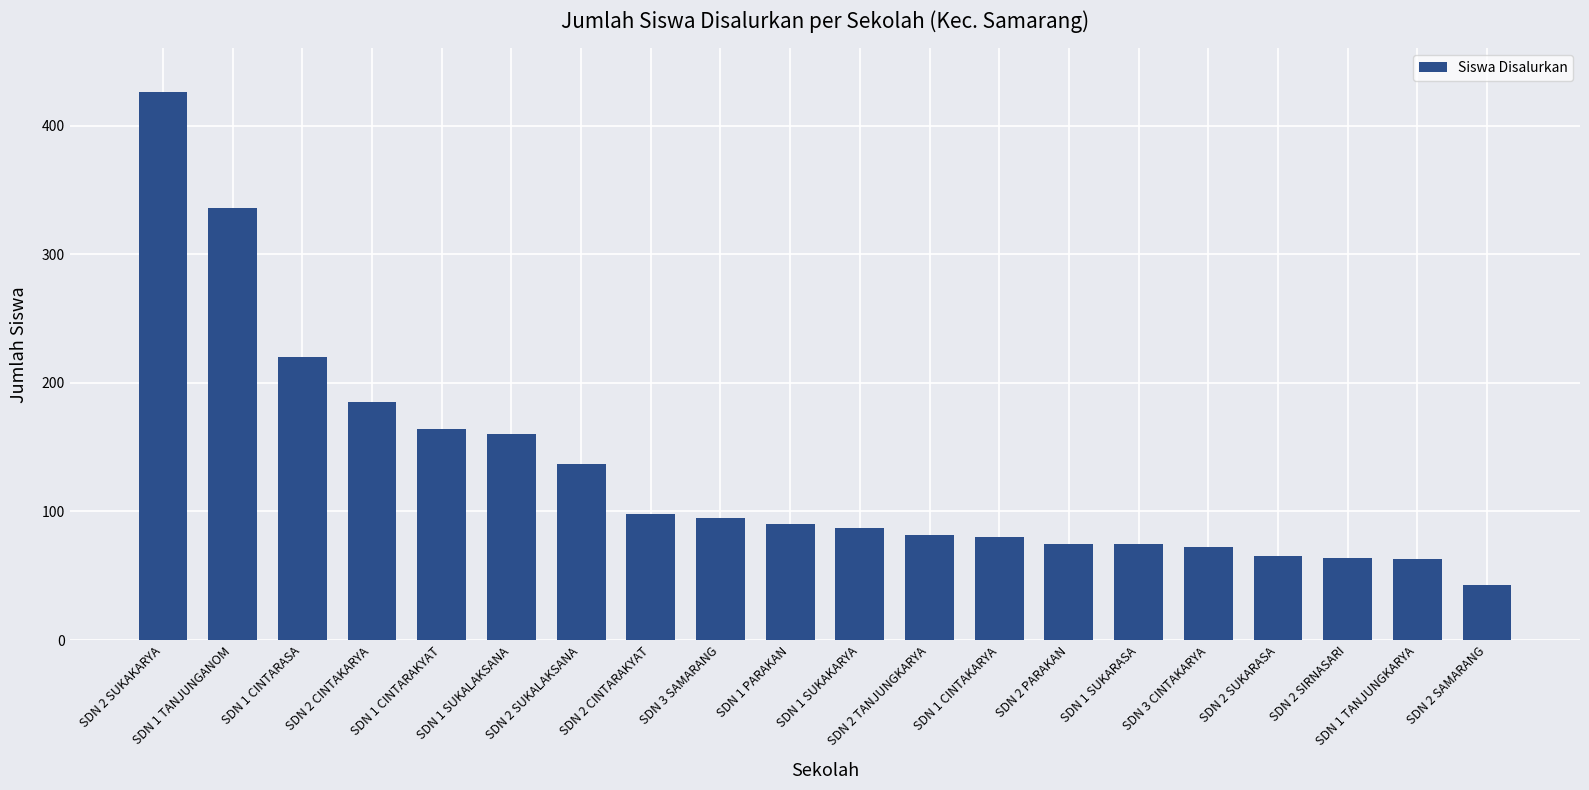

At which label does the data first exceed 90?

SDN 2 SUKAKARYA